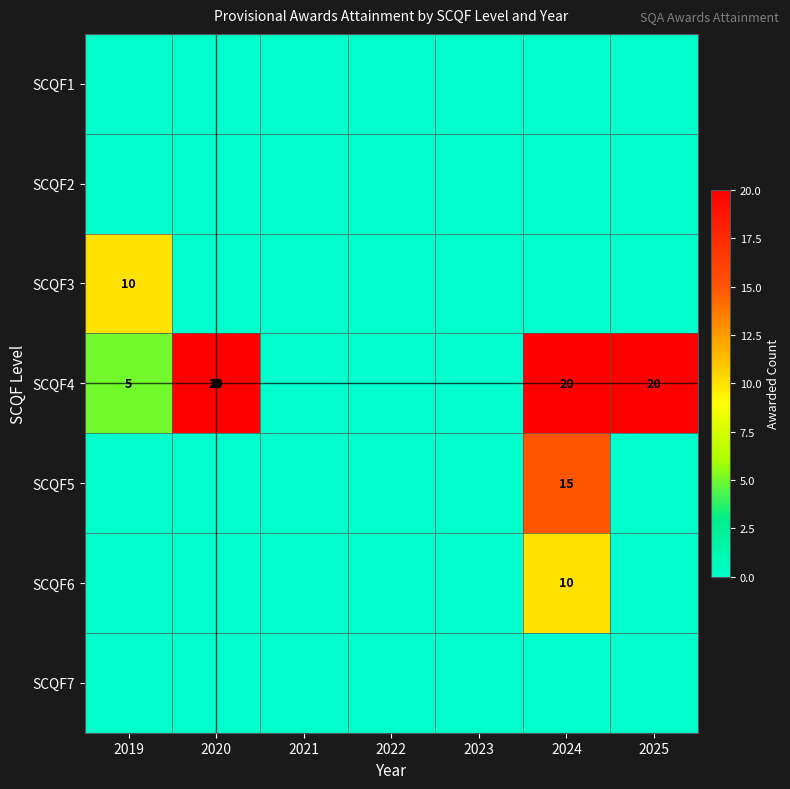

What is the greatest value displayed?

20